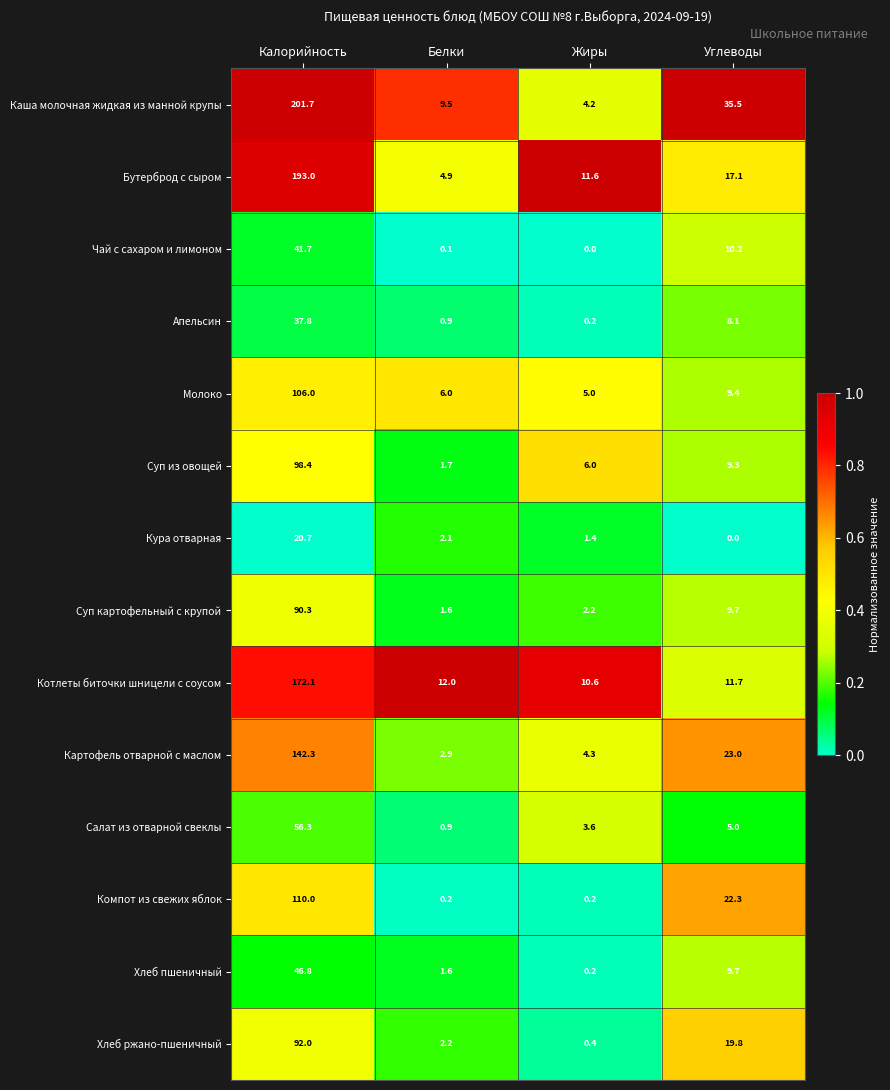

Between Калорийность and Углеводы, which series saw the biggest shift?

Бутерброд с сыром